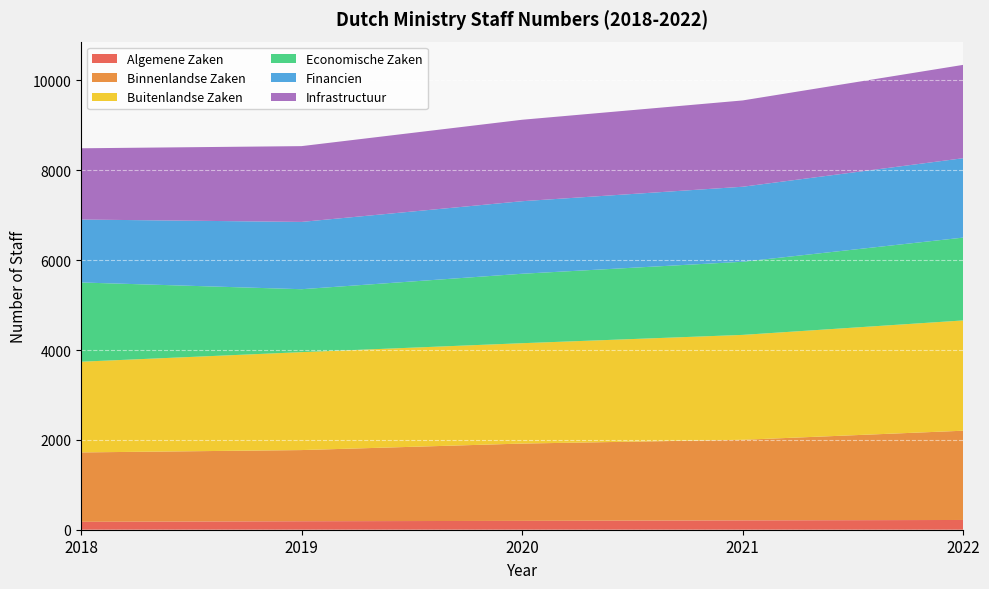

Reading right to left, extract all data points from this chart.

Algemene Zaken: 2022=217	2021=208	2020=197	2019=189	2018=176
Binnenlandse Zaken: 2022=1987	2021=1794	2020=1721	2019=1584	2018=1545
Buitenlandse Zaken: 2022=2455	2021=2335	2020=2234	2019=2180	2018=2019
Economische Zaken: 2022=1844	2021=1628	2020=1546	2019=1401	2018=1764
Financien: 2022=1767	2021=1670	2020=1615	2019=1498	2018=1401
Infrastructuur: 2022=2078	2021=1921	2020=1813	2019=1687	2018=1586